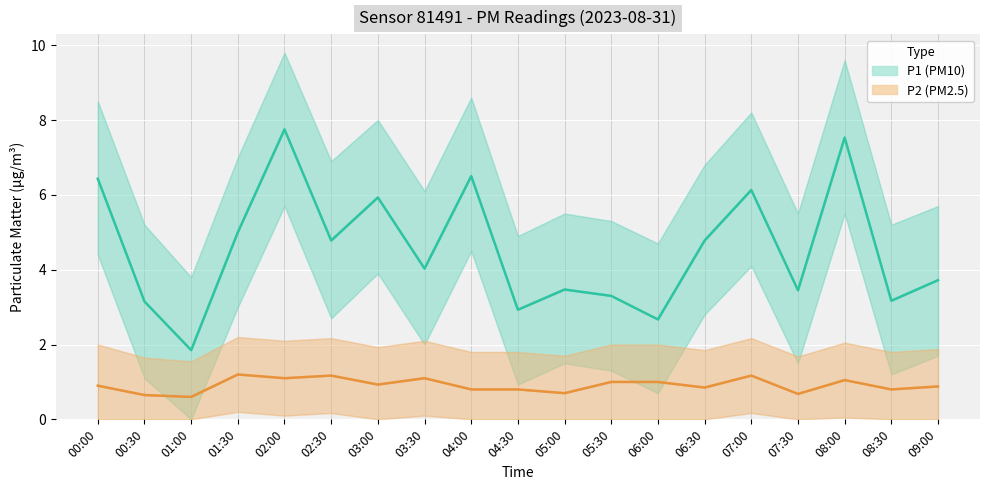

Which series has the largest range (max minus min)?

P1 (PM10)